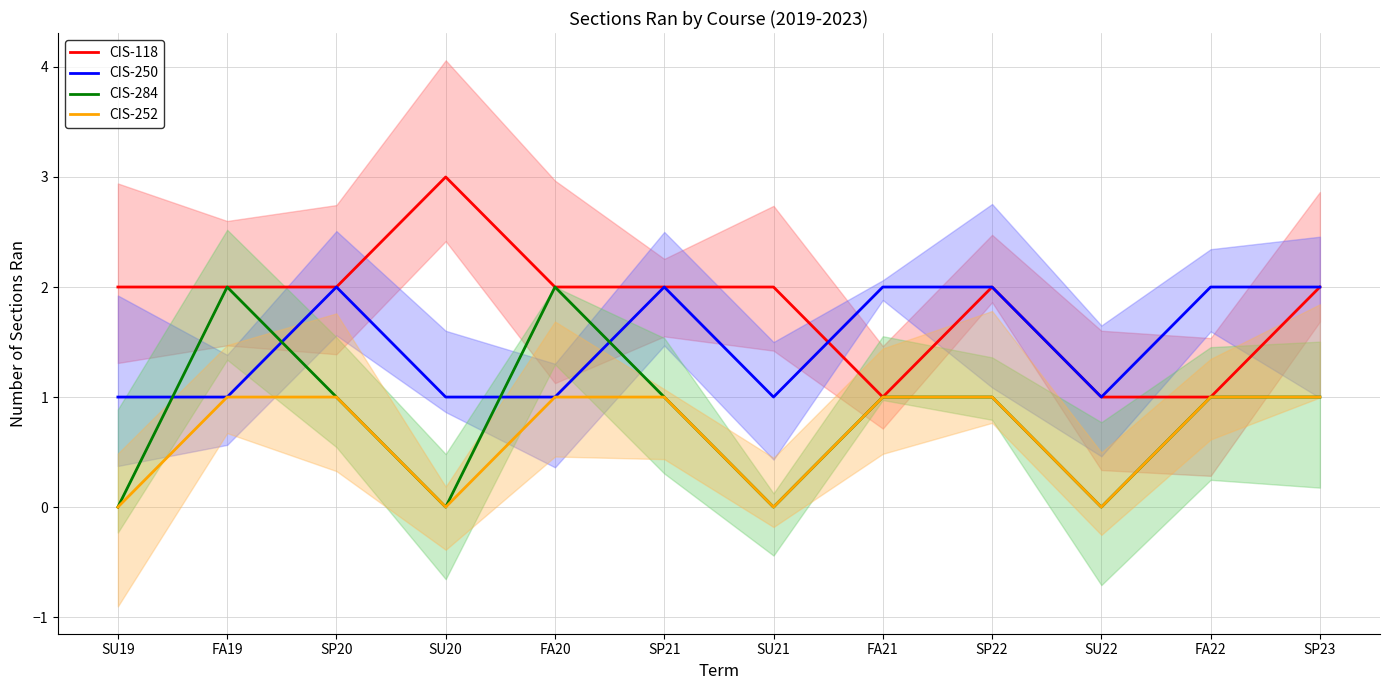

At which category does CIS-118 reach its first local valley?

FA21